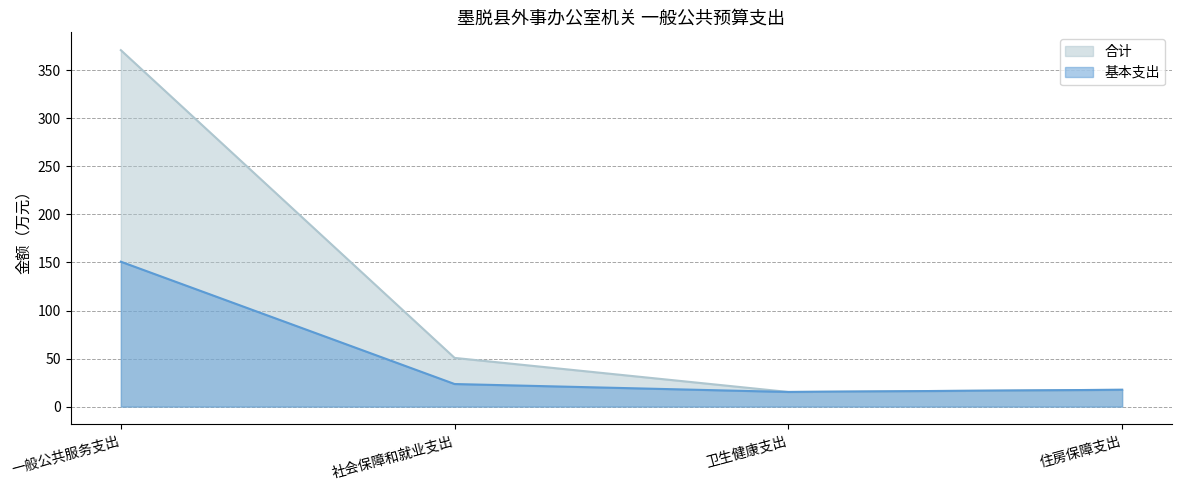

In 基本支出, how many points are lower than both neighbors (excluding endpoints)?

1